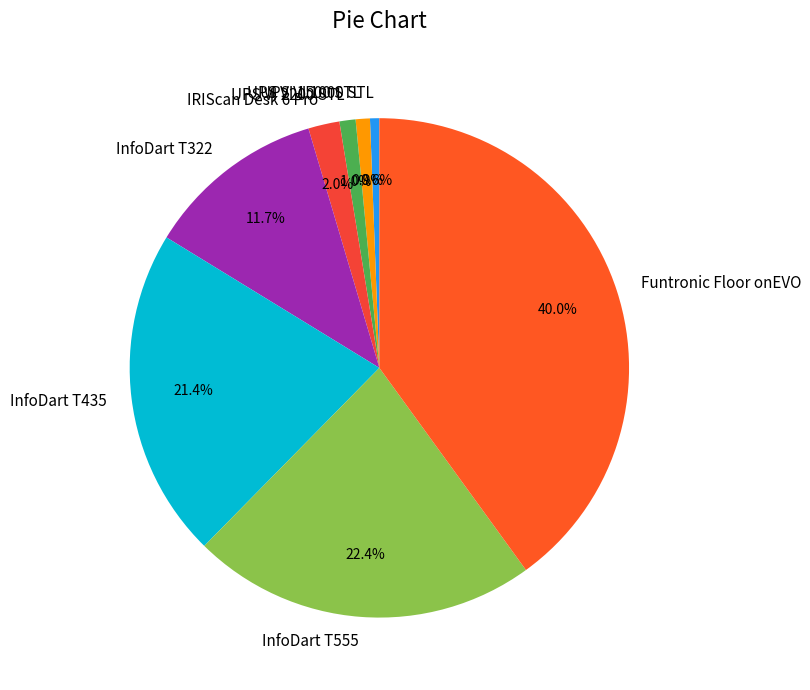

Is there any slice that represents more than half of the pie?

No